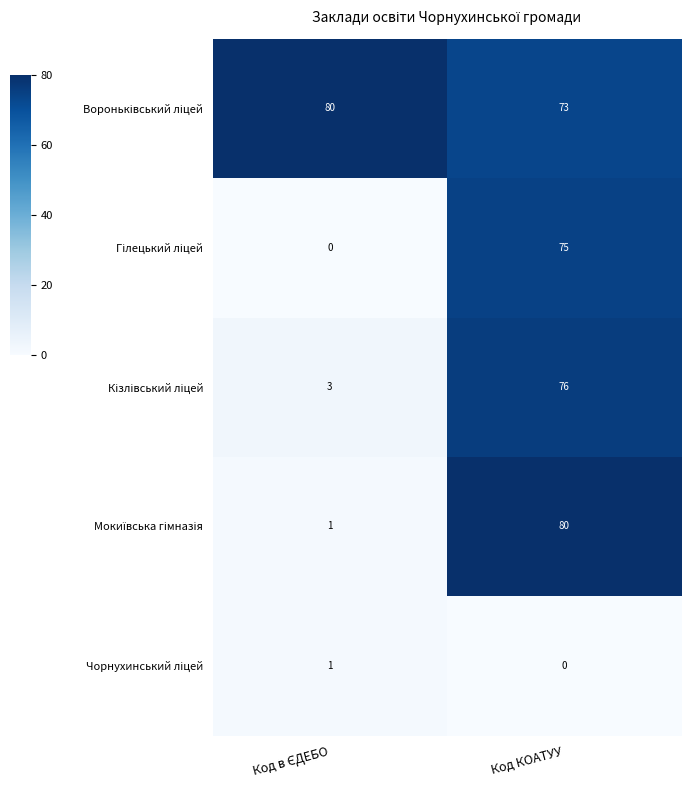

What is the maximum value shown in the chart?

80